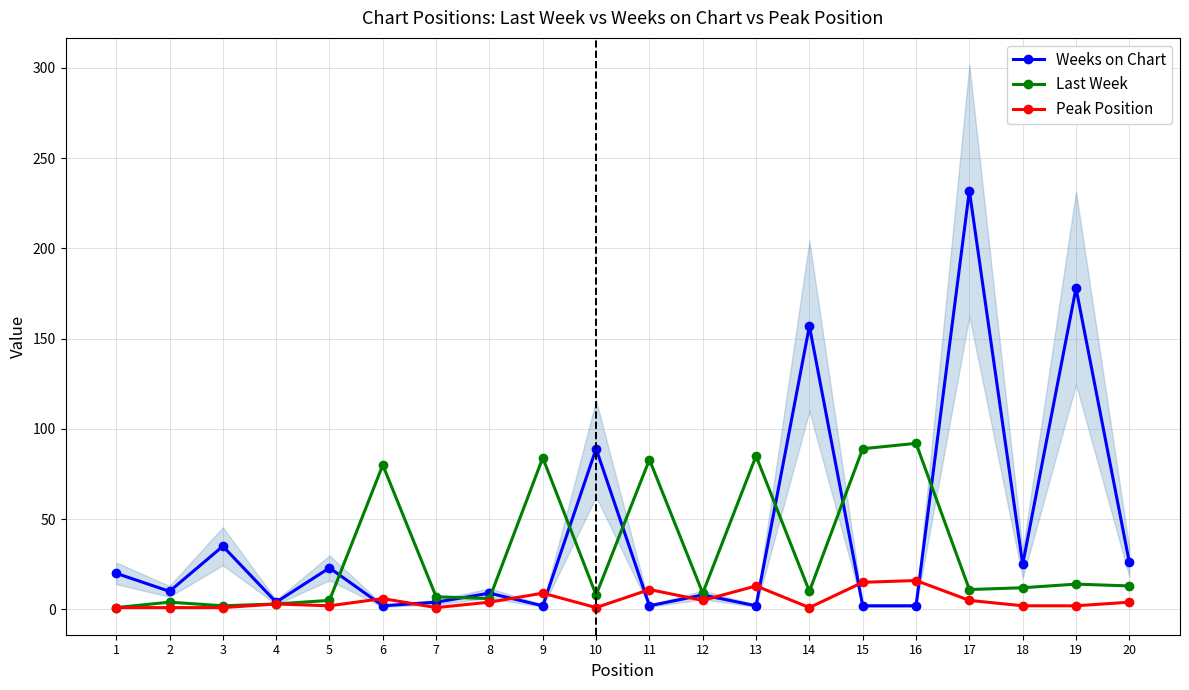

What is the spread (max minus min) of values at 7?

6